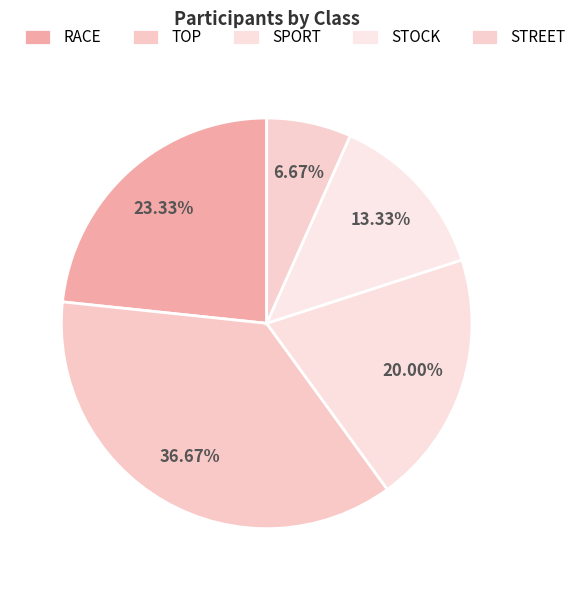

Which category has the smallest portion of the pie?

STREET